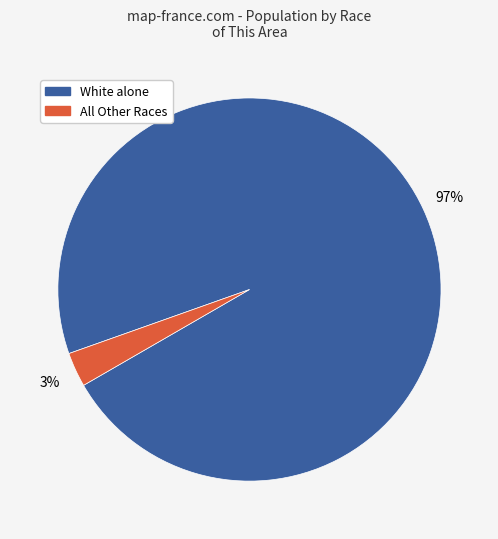

Does any single category account for the majority?

Yes